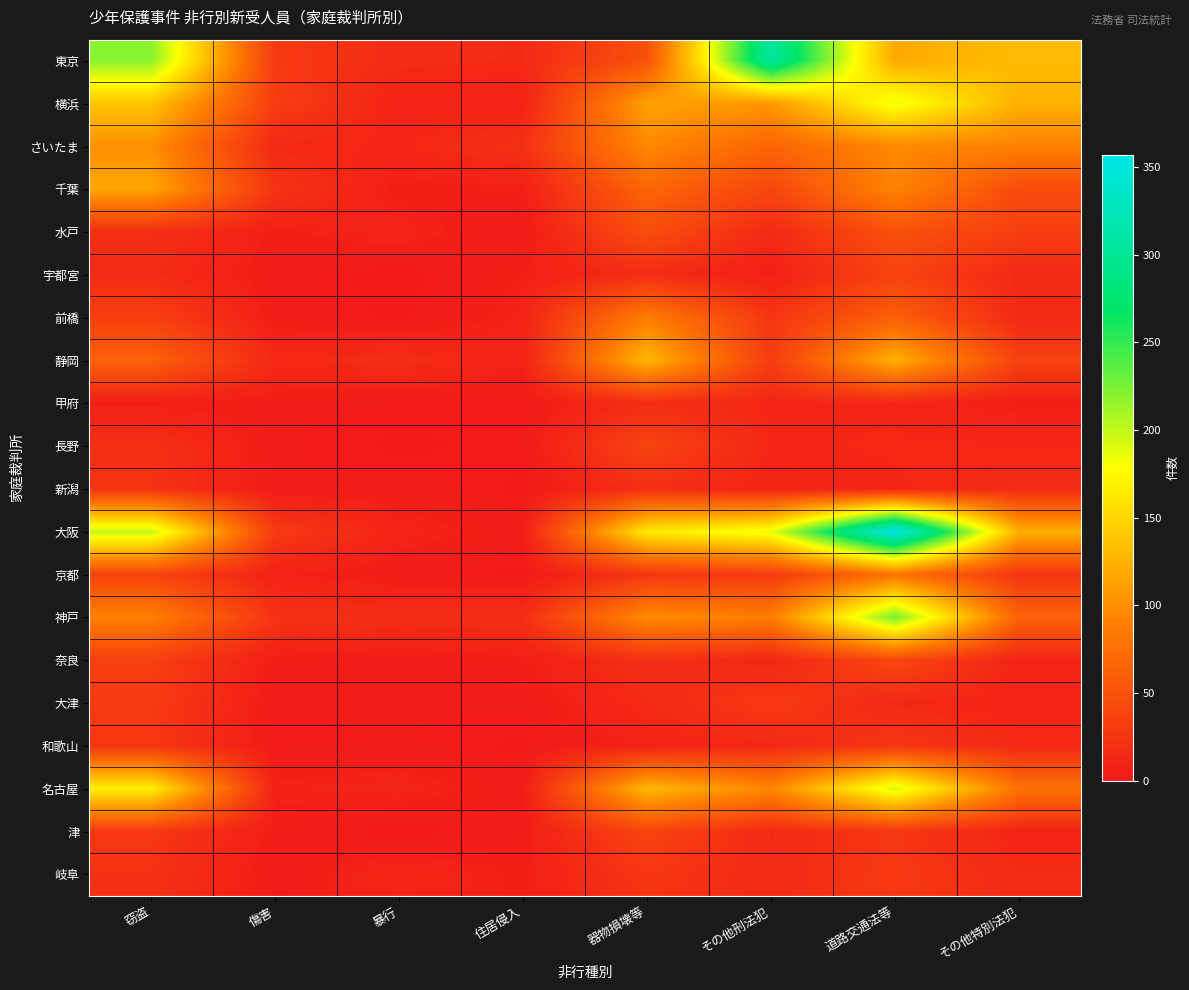

Reading left to right, transcribe all the data shown in this chart.

東京: 窃盗=220	傷害=29	暴行=17	住居侵入=15	器物損壊等=48	その他刑法犯=307	道路交通法等=119	その他特別法犯=132
横浜: 窃盗=138	傷害=32	暴行=8	住居侵入=8	器物損壊等=113	その他刑法犯=107	道路交通法等=186	その他特別法犯=124
さいたま: 窃盗=101	傷害=14	暴行=12	住居侵入=22	器物損壊等=96	その他刑法犯=67	道路交通法等=96	その他特別法犯=91
千葉: 窃盗=117	傷害=24	暴行=5	住居侵入=6	器物損壊等=67	その他刑法犯=40	道路交通法等=93	その他特別法犯=44
水戸: 窃盗=20	傷害=6	暴行=10	住居侵入=2	器物損壊等=46	その他刑法犯=15	道路交通法等=49	その他特別法犯=33
宇都宮: 窃盗=16	傷害=4	暴行=0	住居侵入=7	器物損壊等=17	その他刑法犯=6	道路交通法等=37	その他特別法犯=14
前橋: 窃盗=34	傷害=4	暴行=1	住居侵入=9	器物損壊等=88	その他刑法犯=25	道路交通法等=62	その他特別法犯=14
静岡: 窃盗=64	傷害=14	暴行=18	住居侵入=9	器物損壊等=129	その他刑法犯=31	道路交通法等=124	その他特別法犯=36
甲府: 窃盗=6	傷害=4	暴行=2	住居侵入=2	器物損壊等=18	その他刑法犯=12	道路交通法等=12	その他特別法犯=5
長野: 窃盗=21	傷害=3	暴行=1	住居侵入=2	器物損壊等=38	その他刑法犯=12	道路交通法等=13	その他特別法犯=13
新潟: 窃盗=23	傷害=3	暴行=4	住居侵入=1	器物損壊等=19	その他刑法犯=10	道路交通法等=12	その他特別法犯=16
大阪: 窃盗=200	傷害=29	暴行=10	住居侵入=4	器物損壊等=164	その他刑法犯=186	道路交通法等=357	その他特別法犯=123
京都: 窃盗=38	傷害=8	暴行=3	住居侵入=1	器物損壊等=26	その他刑法犯=29	道路交通法等=79	その他特別法犯=25
神戸: 窃盗=90	傷害=24	暴行=18	住居侵入=19	器物損壊等=98	その他刑法犯=87	道路交通法等=226	その他特別法犯=64
奈良: 窃盗=34	傷害=5	暴行=3	住居侵入=6	器物損壊等=20	その他刑法犯=12	道路交通法等=41	その他特別法犯=10
大津: 窃盗=30	傷害=3	暴行=3	住居侵入=3	器物損壊等=15	その他刑法犯=29	道路交通法等=14	その他特別法犯=10
和歌山: 窃盗=27	傷害=2	暴行=3	住居侵入=1	器物損壊等=9	その他刑法犯=14	道路交通法等=27	その他特別法犯=14
名古屋: 窃盗=168	傷害=8	暴行=10	住居侵入=4	器物損壊等=130	その他刑法犯=94	道路交通法等=193	その他特別法犯=78
津: 窃盗=27	傷害=5	暴行=0	住居侵入=4	器物損壊等=38	その他刑法犯=15	道路交通法等=26	その他特別法犯=10
岐阜: 窃盗=22	傷害=3	暴行=12	住居侵入=6	器物損壊等=25	その他刑法犯=16	道路交通法等=28	その他特別法犯=16